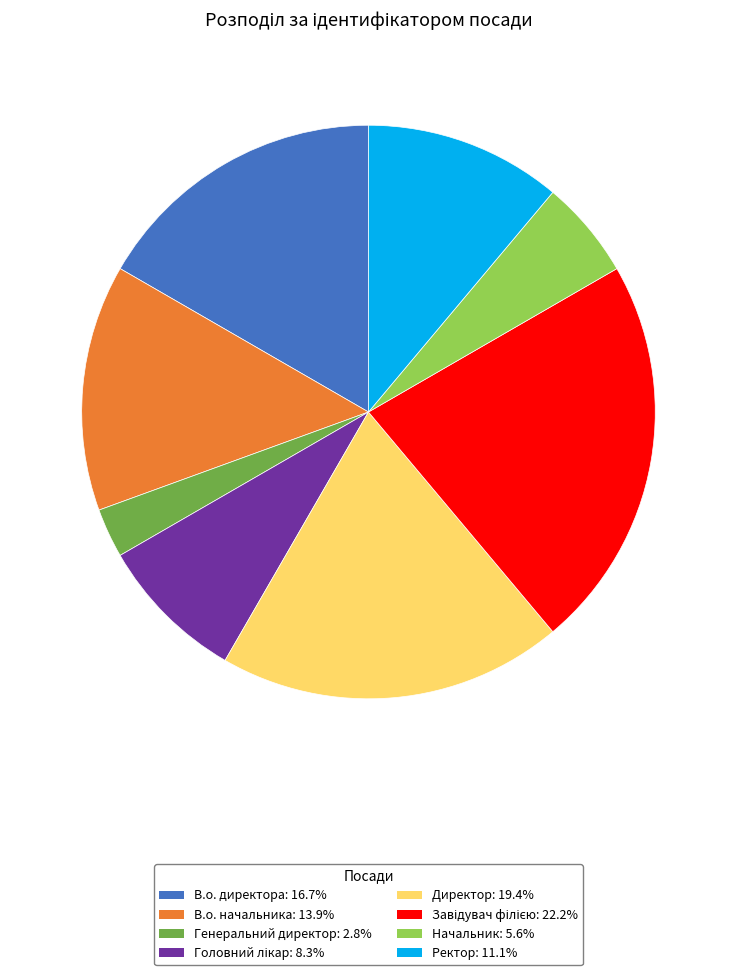

Which has a higher value, Генеральний директор or Директор?

Директор